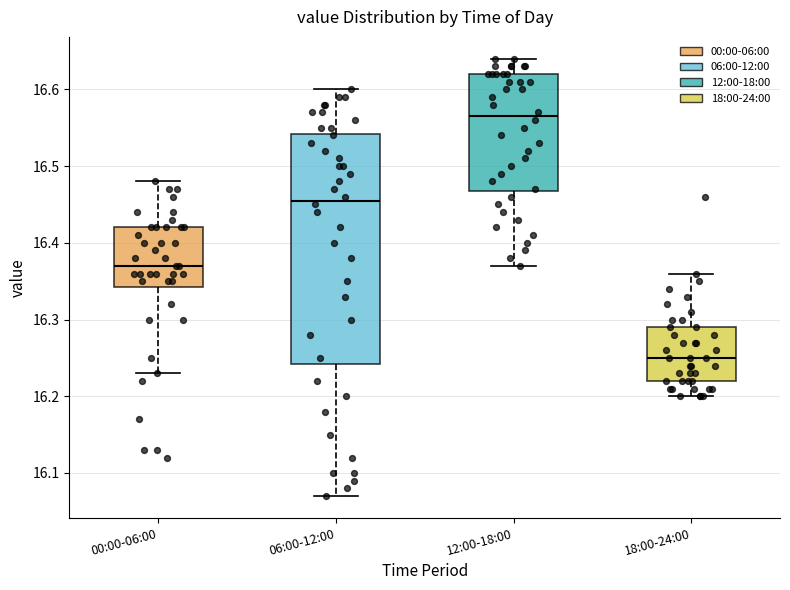

Reading left to right, read every box against the y-axis: the position of its median line, the range the box covers, and the ends of its whiskers. The values are not printed on the chart, so give them approximately, as read against the axis.

00:00-06:00: median 16.37, box 16.34 to 16.42, whiskers 16.23 to 16.48
06:00-12:00: median 16.46, box 16.24 to 16.54, whiskers 16.07 to 16.60
12:00-18:00: median 16.57, box 16.47 to 16.62, whiskers 16.37 to 16.64
18:00-24:00: median 16.25, box 16.22 to 16.29, whiskers 16.20 to 16.36